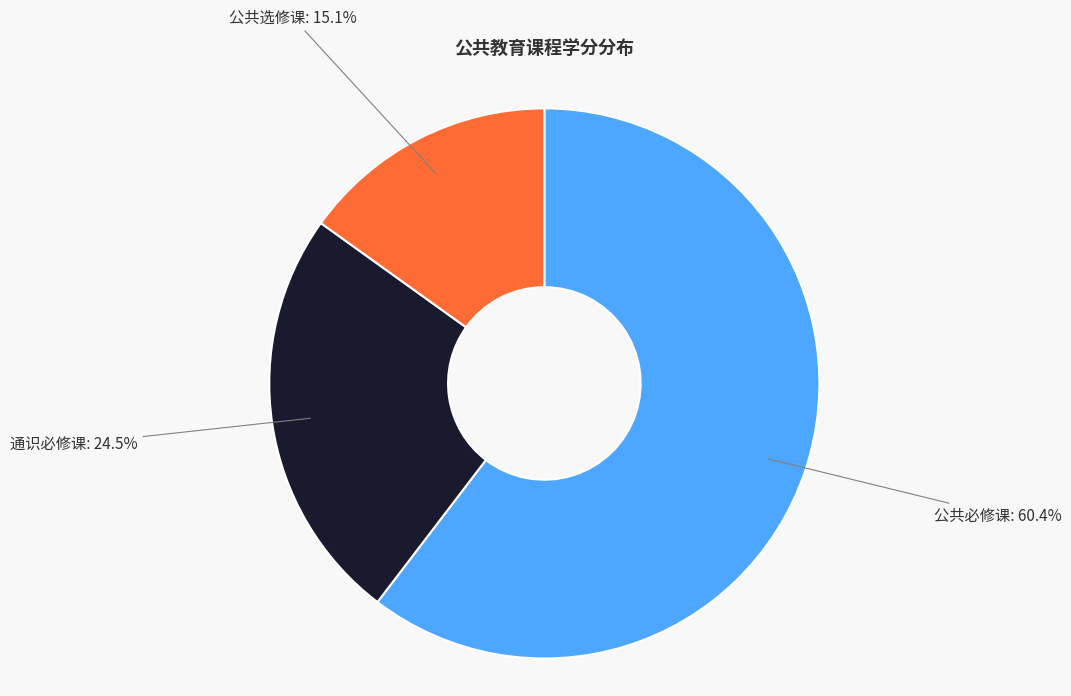

Does 公共必修课 account for over 50% of the chart?

Yes